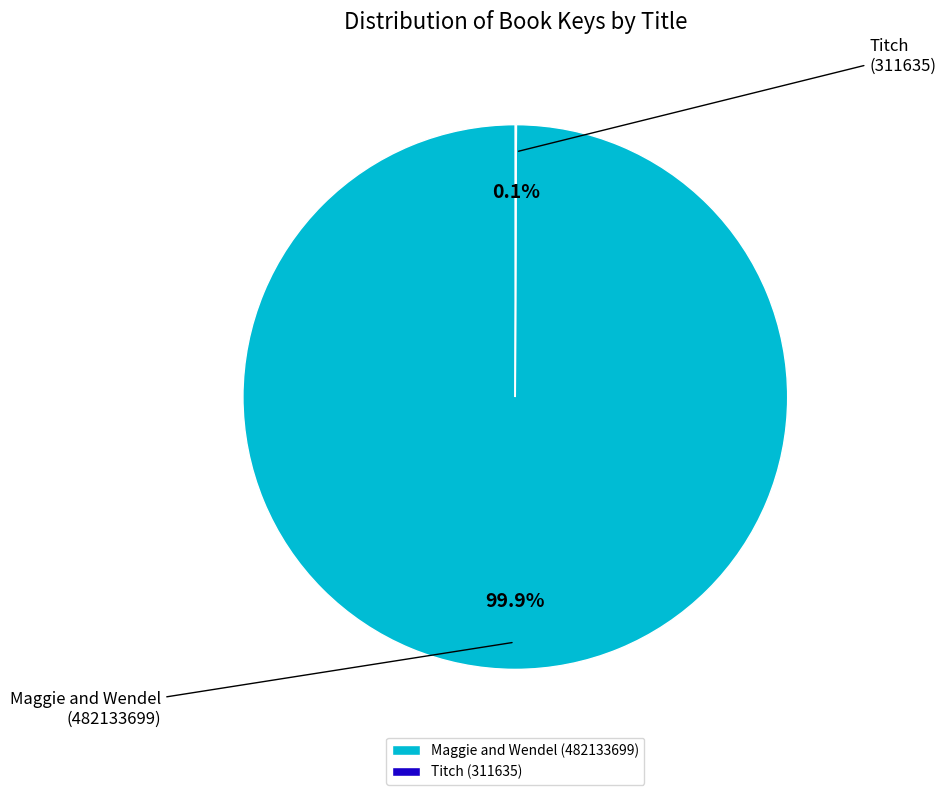

Which slice is the smallest?

Titch (311635)